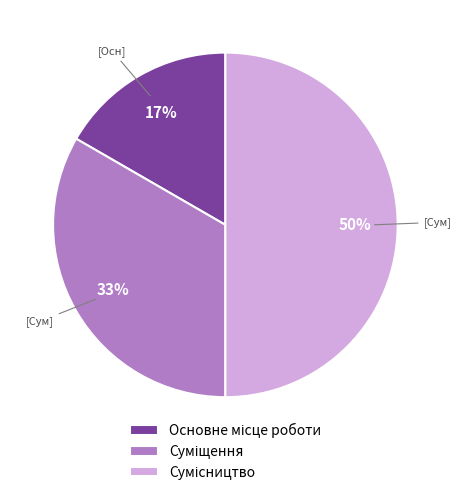

To the nearest percent, what is the difference between the largest and smallest slice percentages?

33%